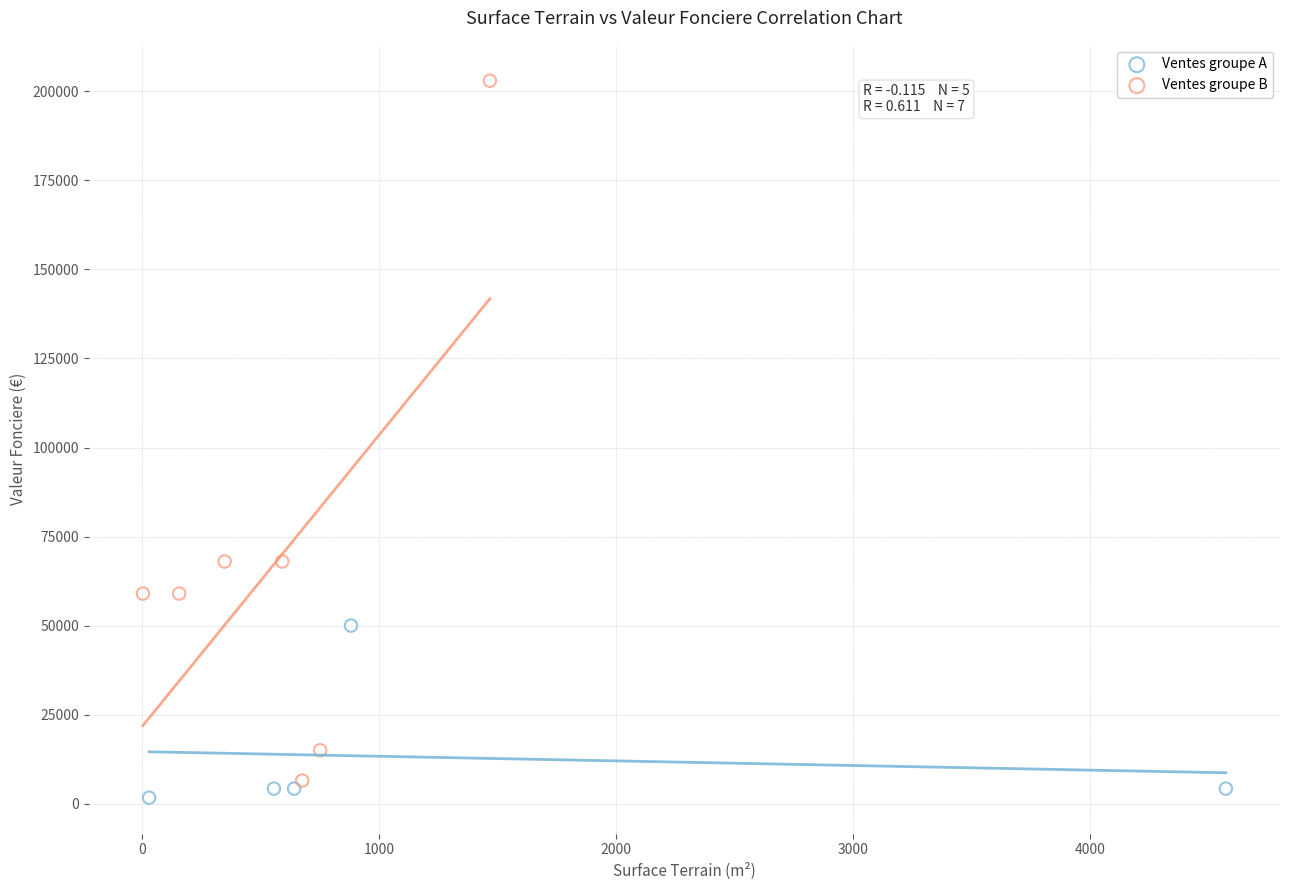

What are all the series names shown in the legend?

Ventes groupe A, Ventes groupe B